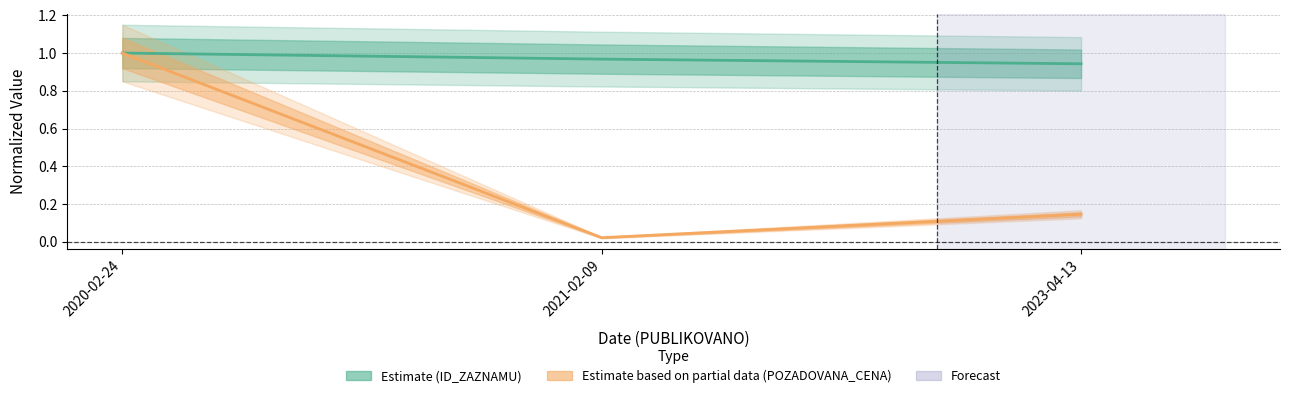

Count the number of data series in this chart.

2